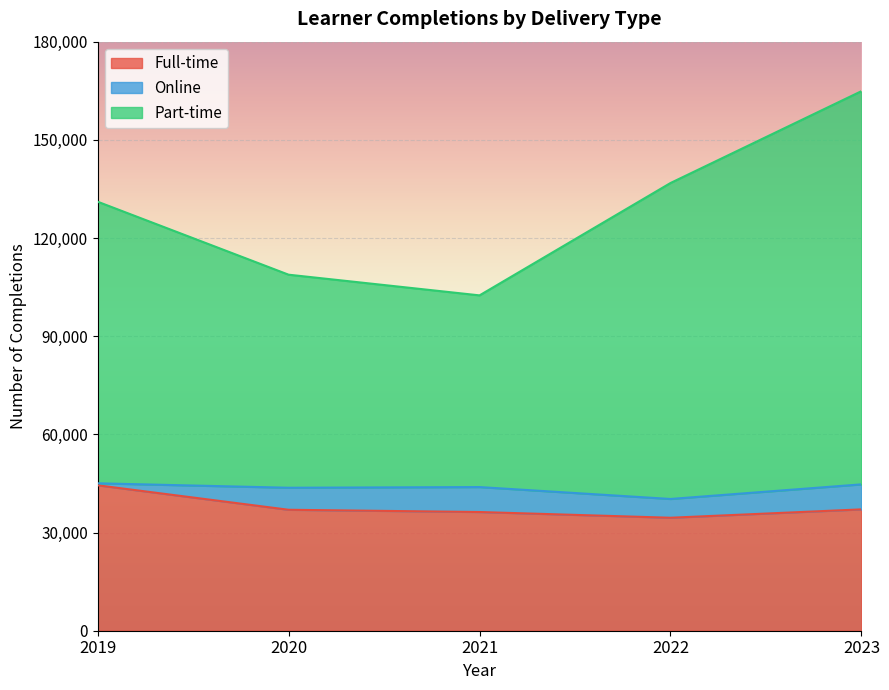

At which category does the chart reach its minimum across all series?

2022